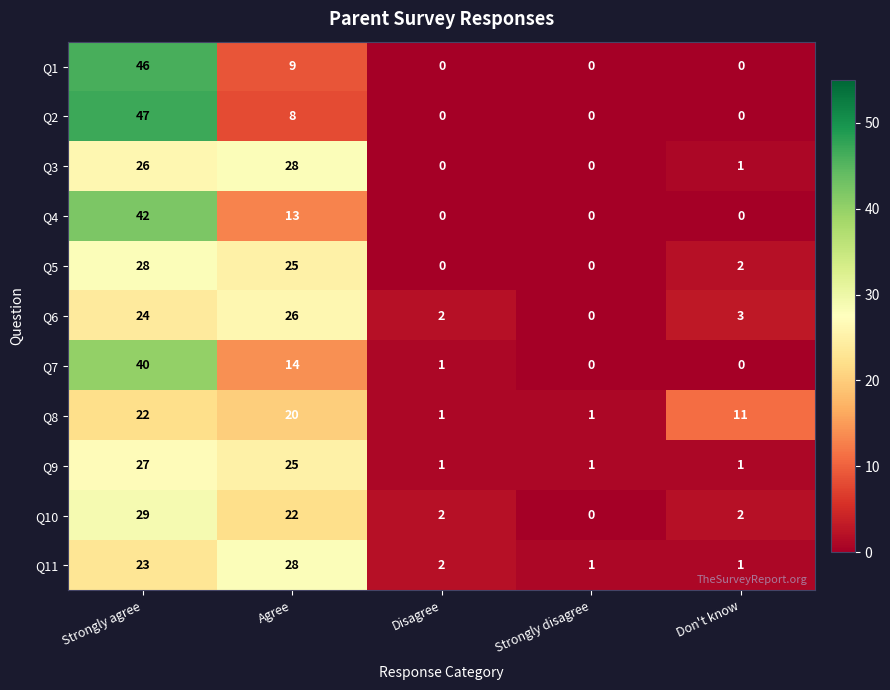

The Q11 series shows 5 at Strongly agree. True or false?

False